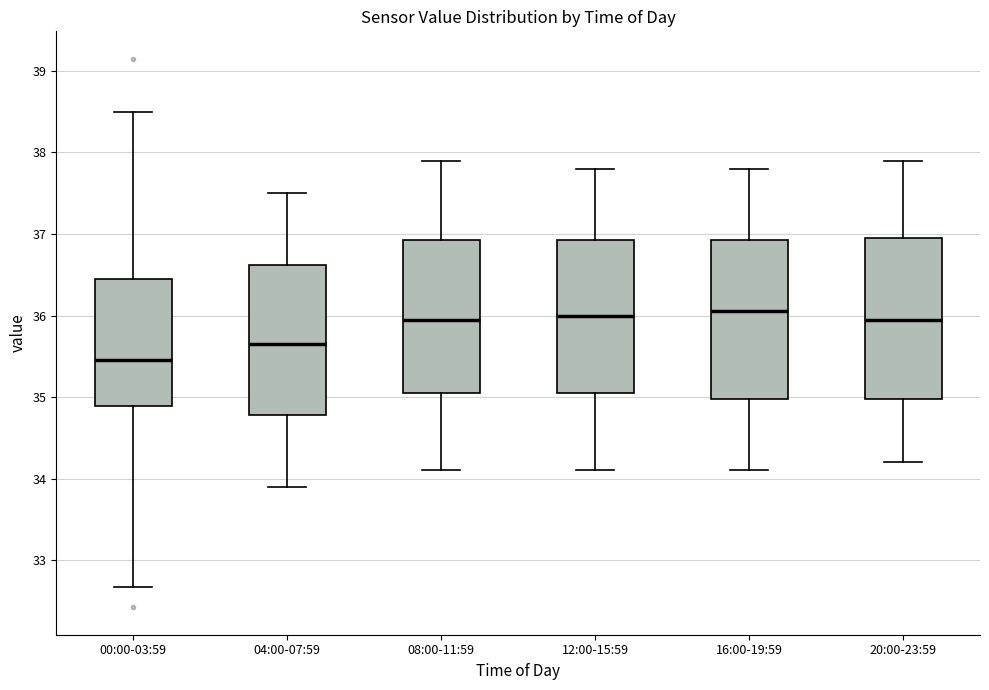

Where is the upper edge of the box for 08:00-11:59 on the y-axis? The values are not printed on the chart, so give them approximately, as read against the axis.

36.9